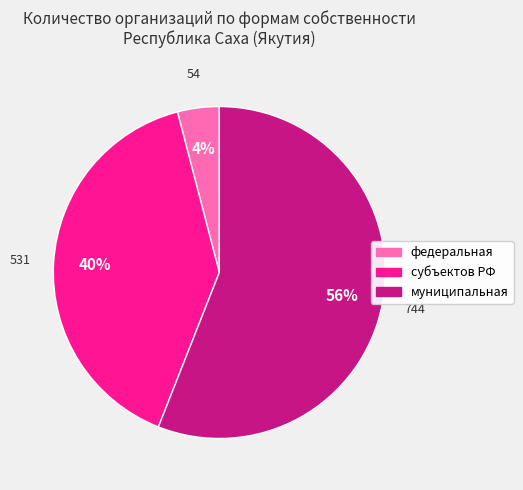

To the nearest percent, what is the difference between the largest and smallest slice percentages?

52%